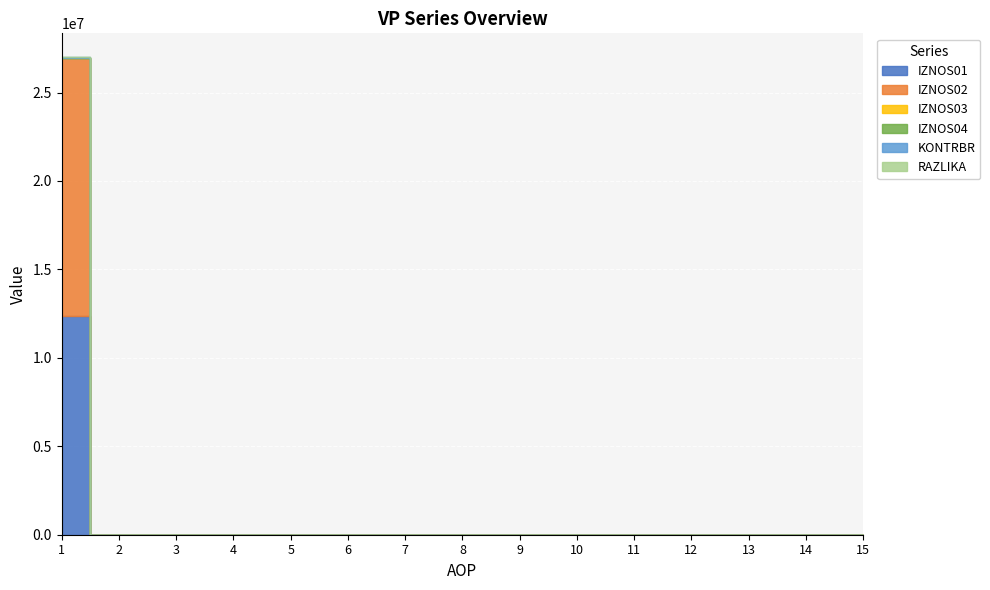

At which category does the chart reach its peak across all series?

1